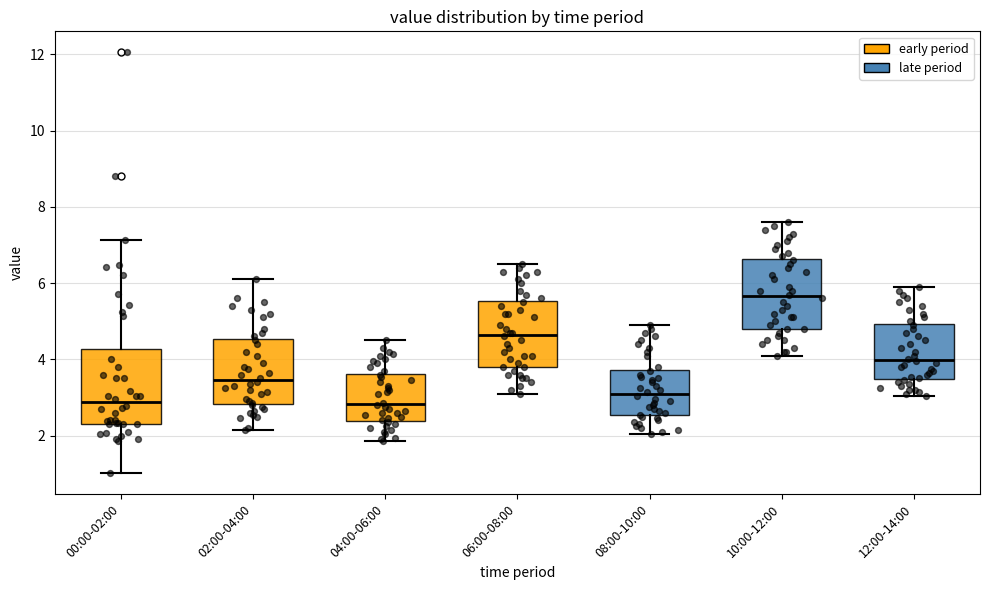

Reading left to right, transcribe this box plot: for each box, give where its median line is, the range the box spans, and where its two whiskers end, as read against the y-axis. The values are not printed on the chart, so give them approximately, as read against the axis.

00:00-02:00: median 2.8, box 2.4 to 4.2, whiskers 1.0 to 7.2
02:00-04:00: median 3.4, box 2.8 to 4.6, whiskers 2.2 to 6.2
04:00-06:00: median 2.8, box 2.4 to 3.6, whiskers 1.8 to 4.6
06:00-08:00: median 4.6, box 3.8 to 5.6, whiskers 3.2 to 6.6
08:00-10:00: median 3.2, box 2.6 to 3.8, whiskers 2.0 to 5.0
10:00-12:00: median 5.6, box 4.8 to 6.6, whiskers 4.2 to 7.6
12:00-14:00: median 4.0, box 3.4 to 5.0, whiskers 3.0 to 6.0